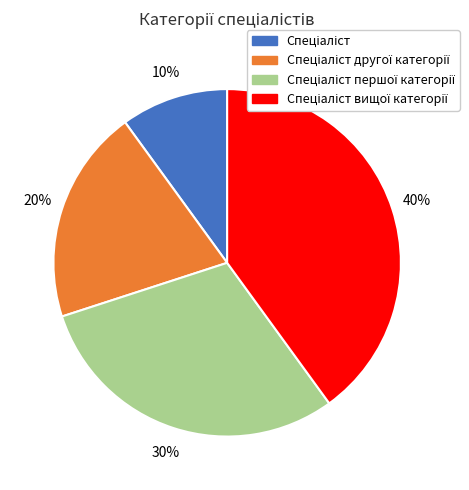

To the nearest percent, what is the difference between the largest and smallest slice percentages?

30%